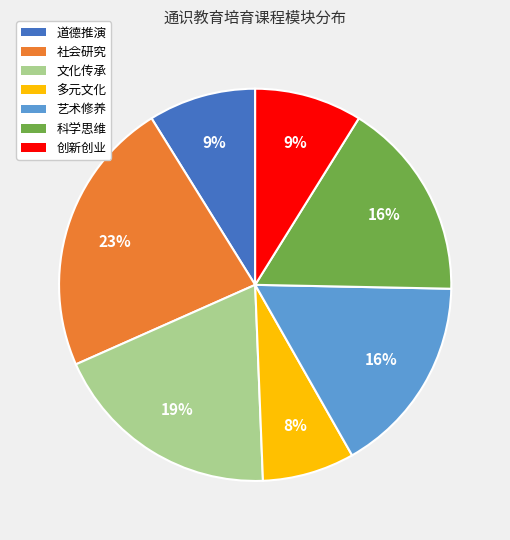

How many segments does this pie chart have?

7